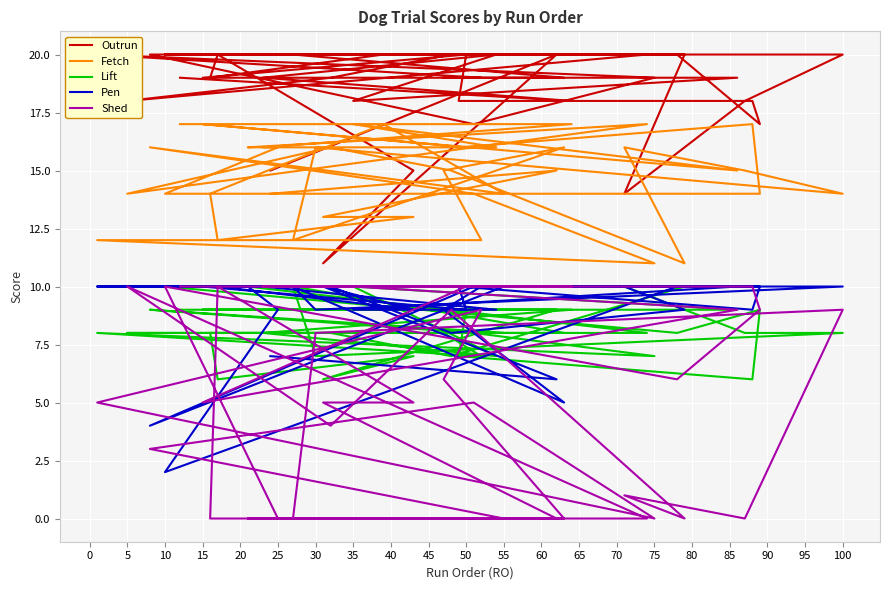

True or false: Outrun and Fetch cross at least once.

True